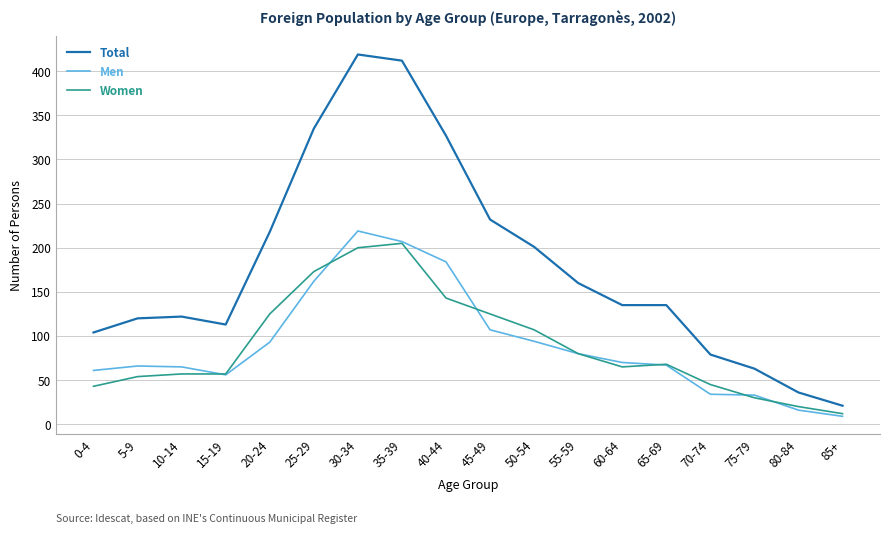

True or false: Women and Total cross at least once.

False